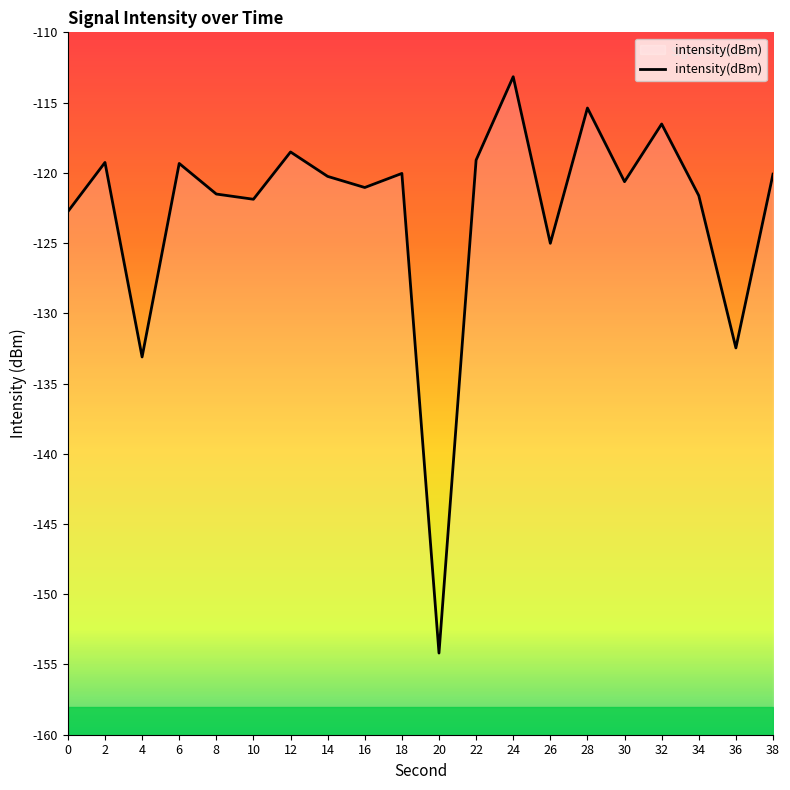

Count the number of values greater than -120.

7